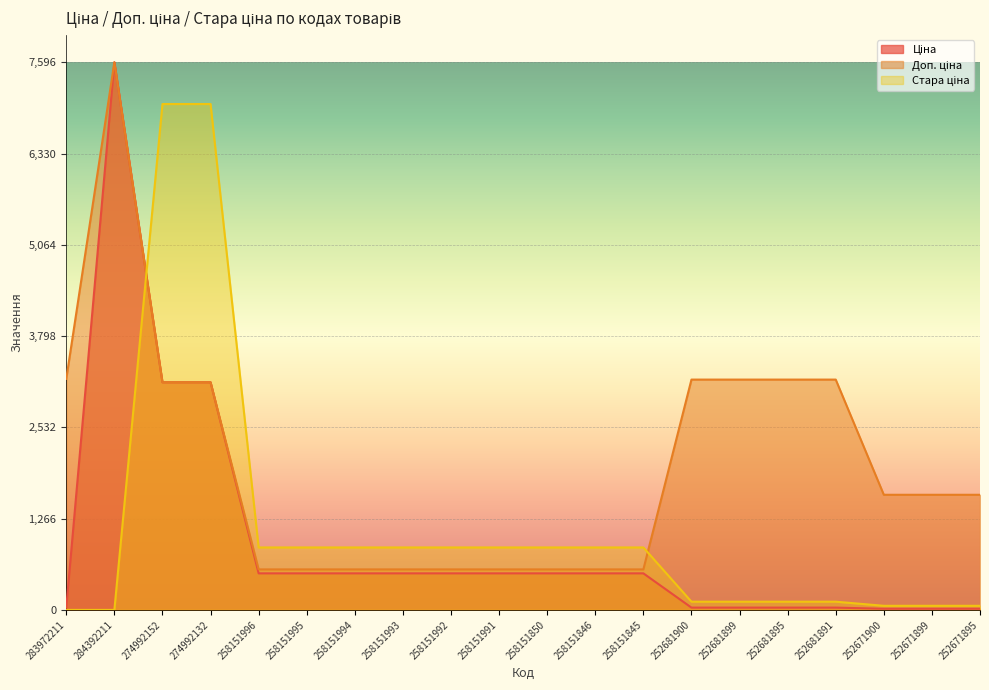

True or false: Стара ціна has a value of 7017.6 at 274992132.

True